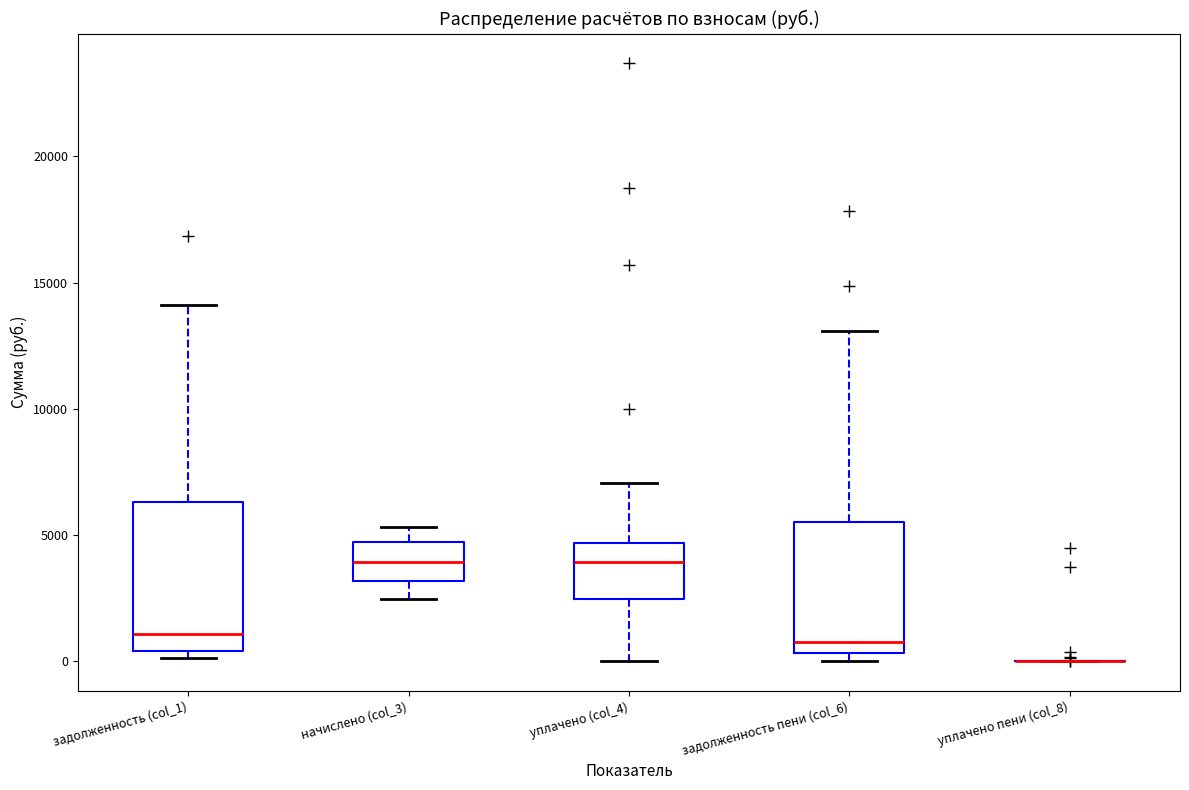

Which box is the tallest, from its lower edge to its upper edge?

задолженность (col_1)